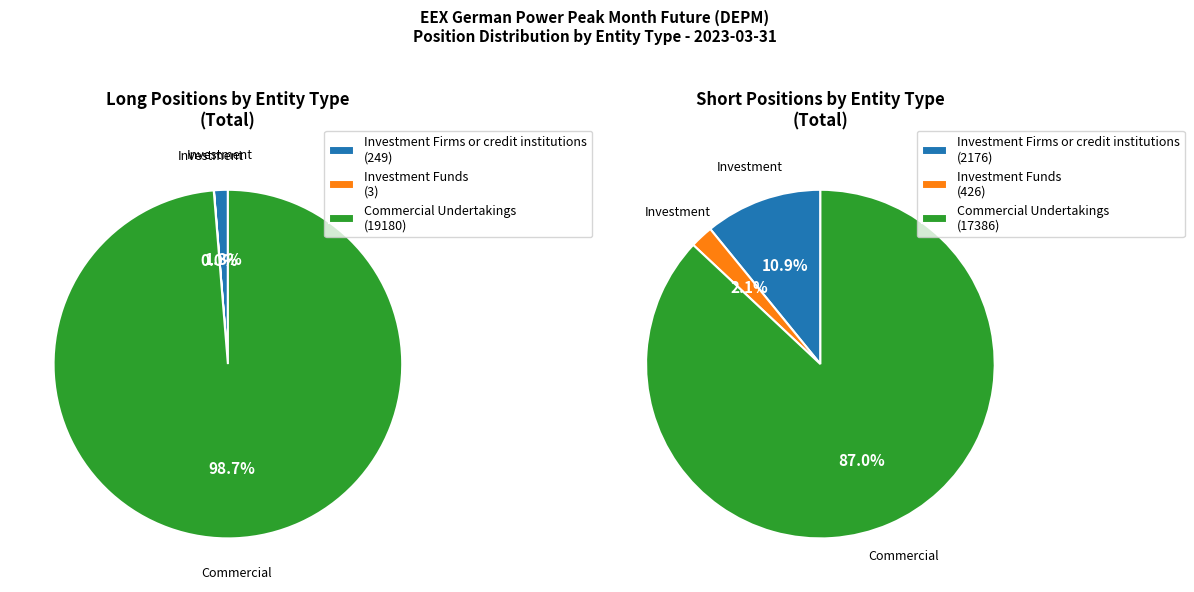

To the nearest percent, what is the difference between the largest and smallest slice percentages?

99%